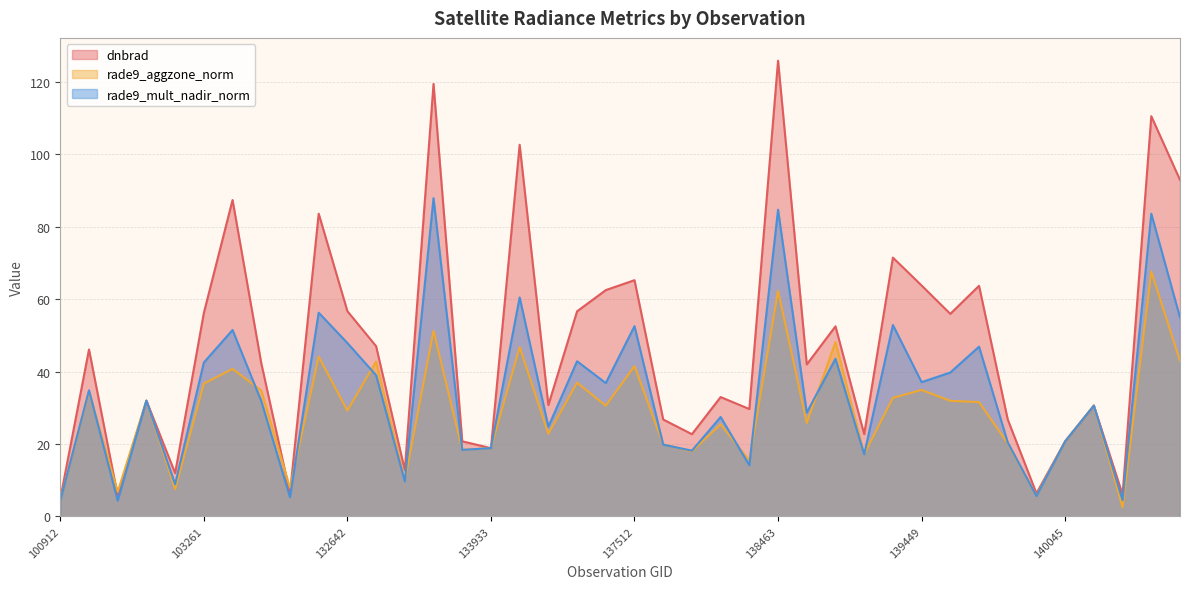

Read the rade9_aggzone_norm value at 103023.

32.0